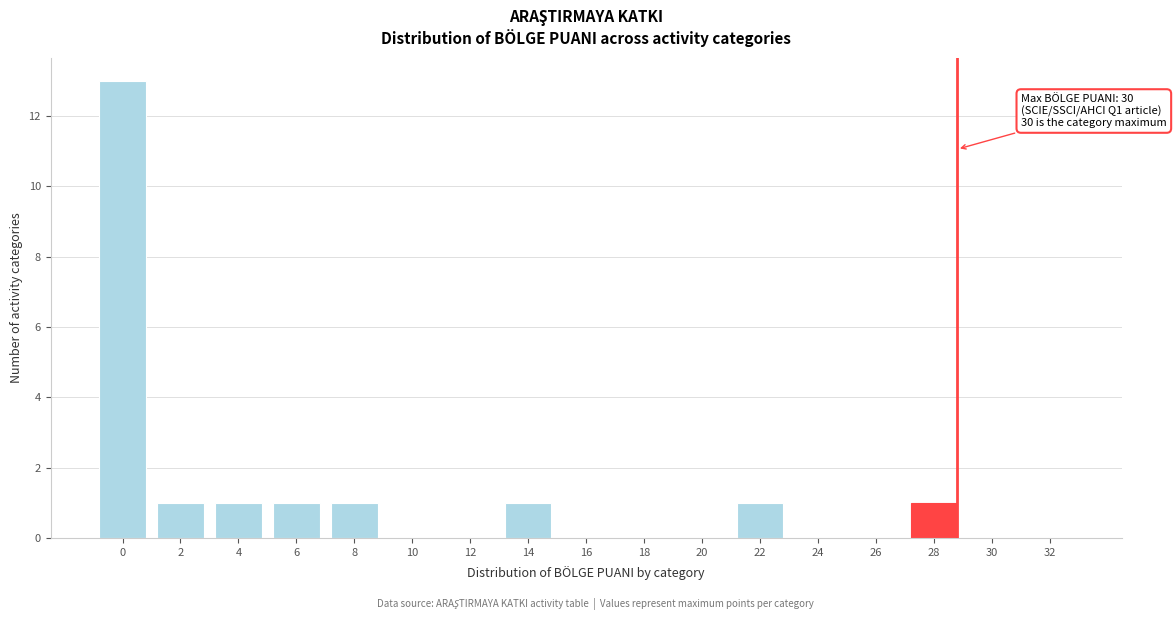

Reading left to right, transcribe all the data shown in this chart.

0=13	2=1	4=1	6=1	8=1	10=0	12=0	14=1	16=0	18=0	20=0	22=1	24=0	26=0	28=1	30=0	32=0